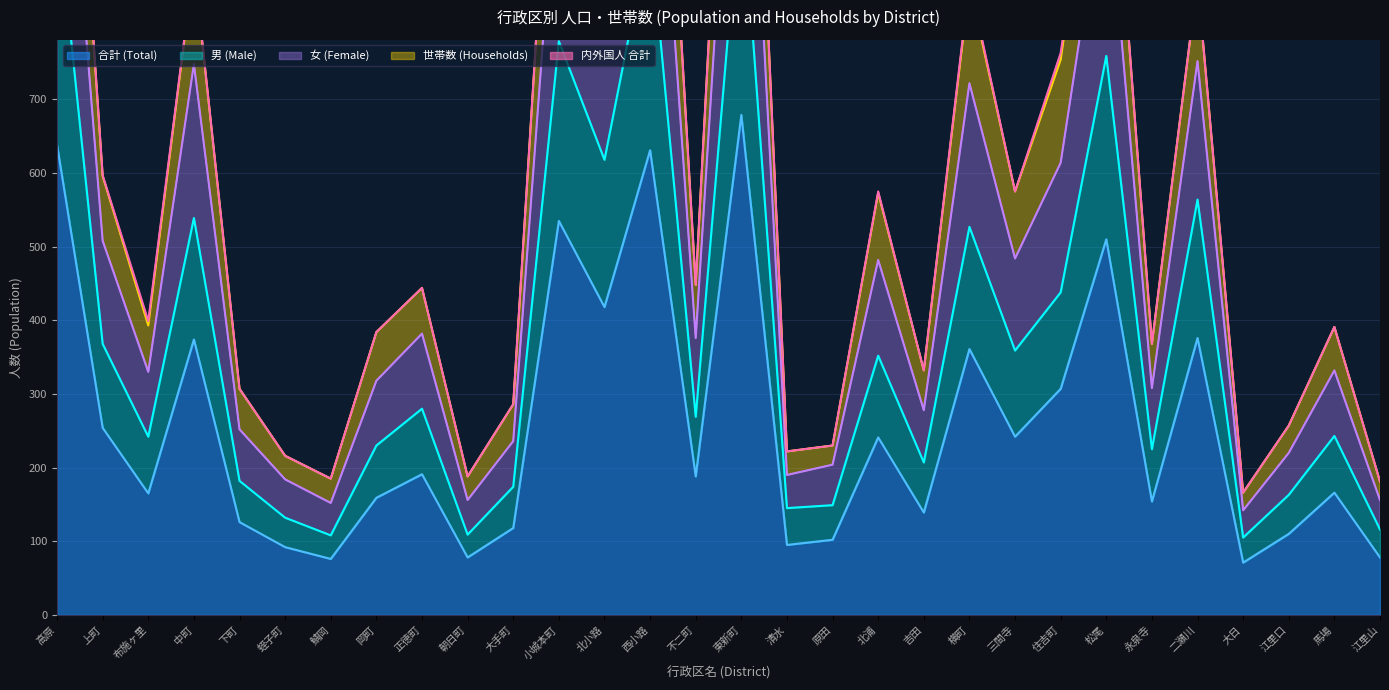

Where is 世帯数 (Households) nearest to the value 886?

中町